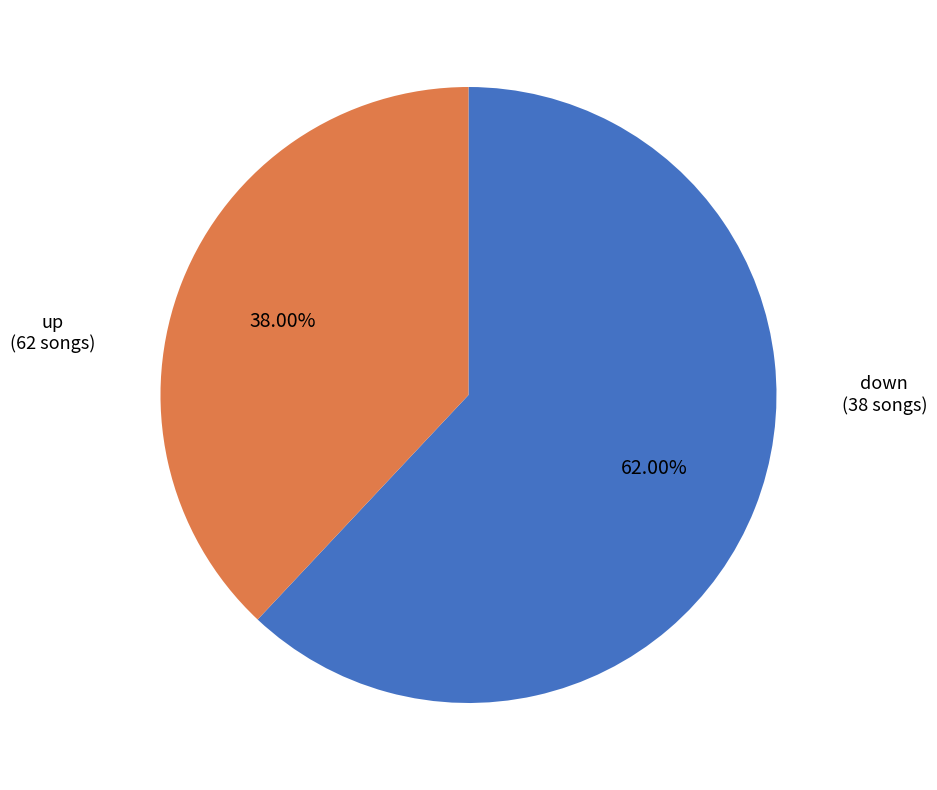

Is there a majority slice in this chart?

Yes